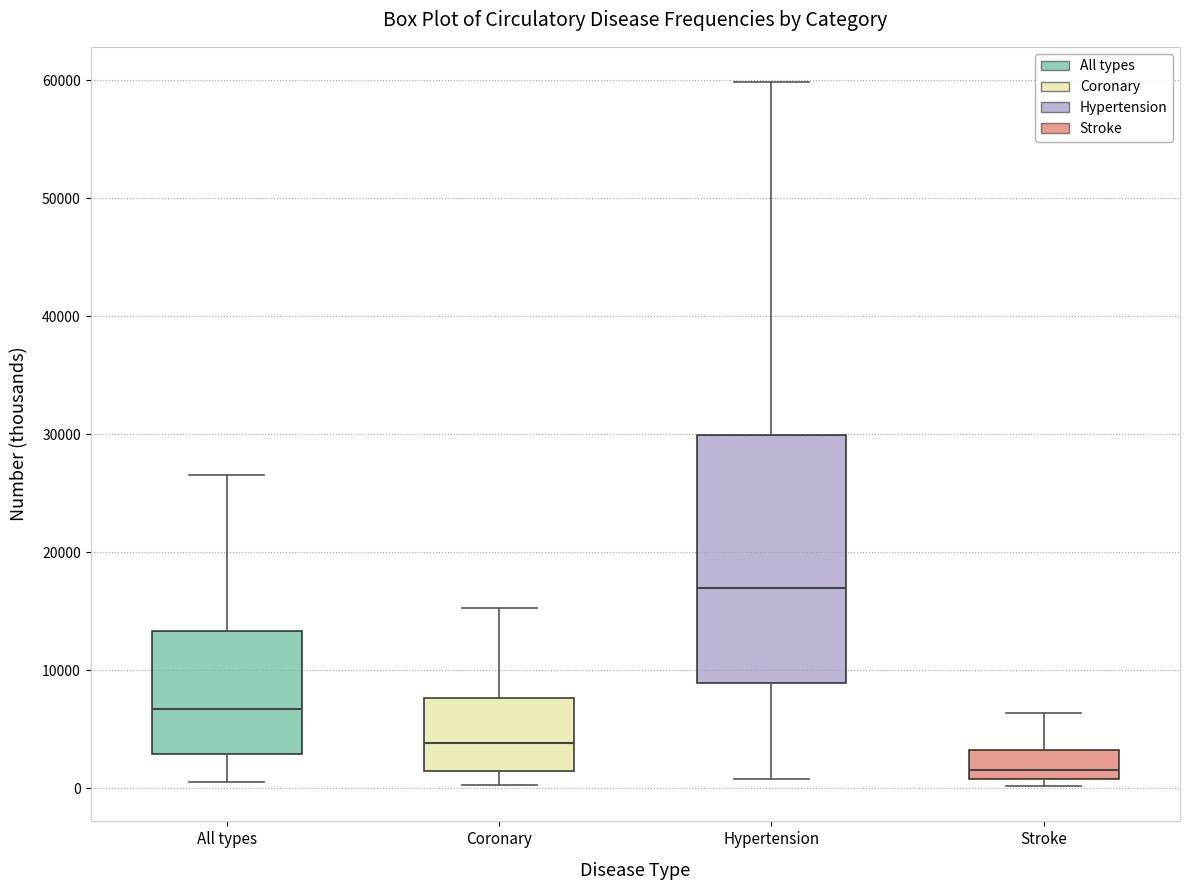

Where does the median line of the box for Stroke sit on the y-axis? The values are not printed on the chart, so give them approximately, as read against the axis.

2000